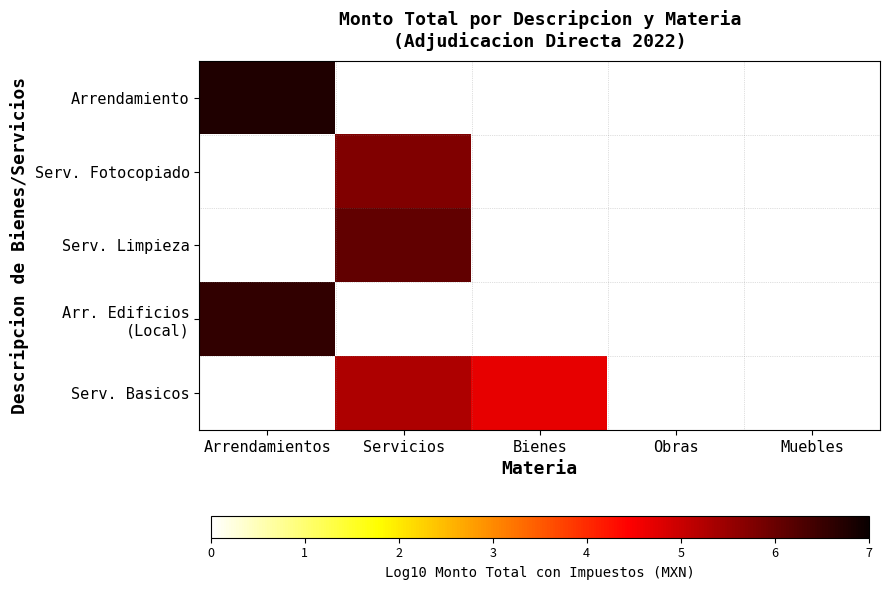

What is the spread (max minus min) of values at Arrendamientos?

0.2